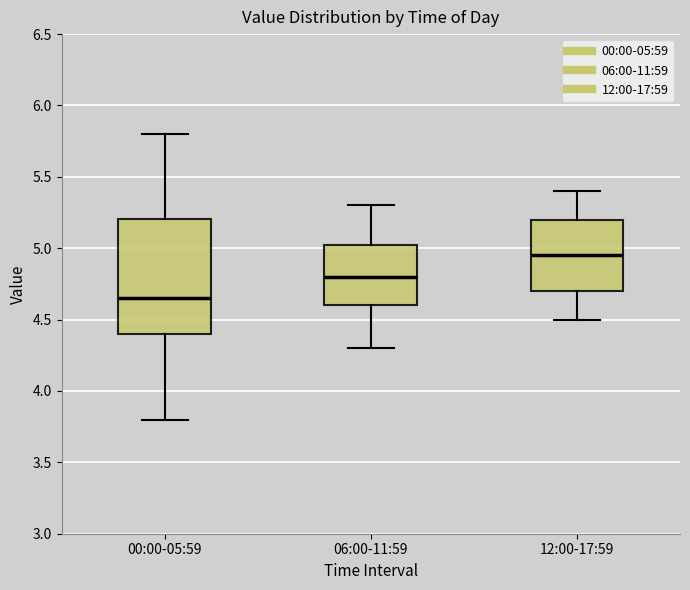

Which box has the lowest median line?

00:00-05:59